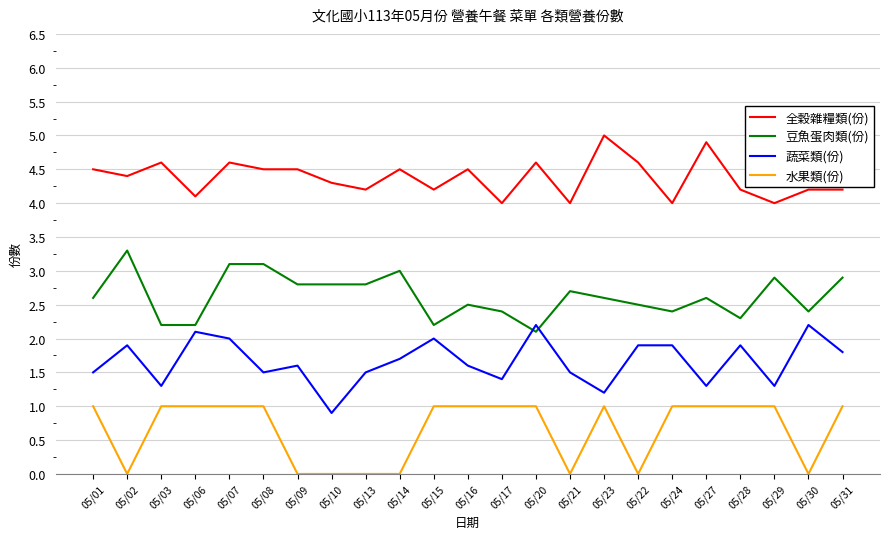

Rank the series by their average value, from lowest to highest.

水果類(份), 蔬菜類(份), 豆魚蛋肉類(份), 全穀雜糧類(份)